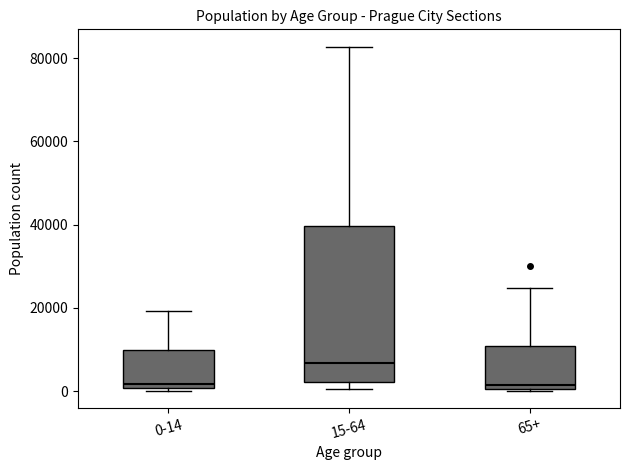

Which box is the tallest, from its lower edge to its upper edge?

15-64